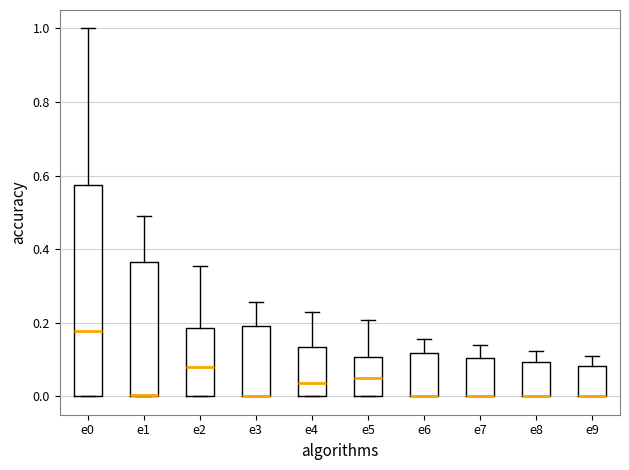

Where is the upper edge of the box for e2 on the y-axis? The values are not printed on the chart, so give them approximately, as read against the axis.

0.18